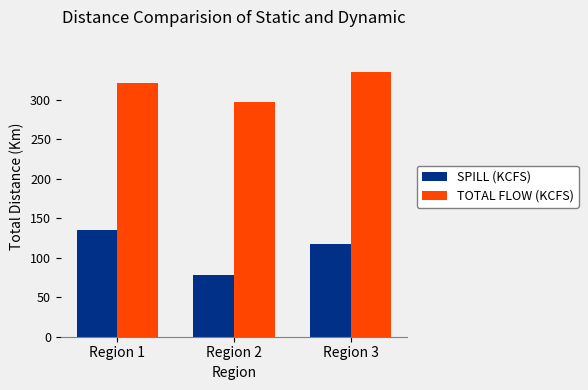

At which label does TOTAL FLOW (KCFS) first exceed 321?

Region 1